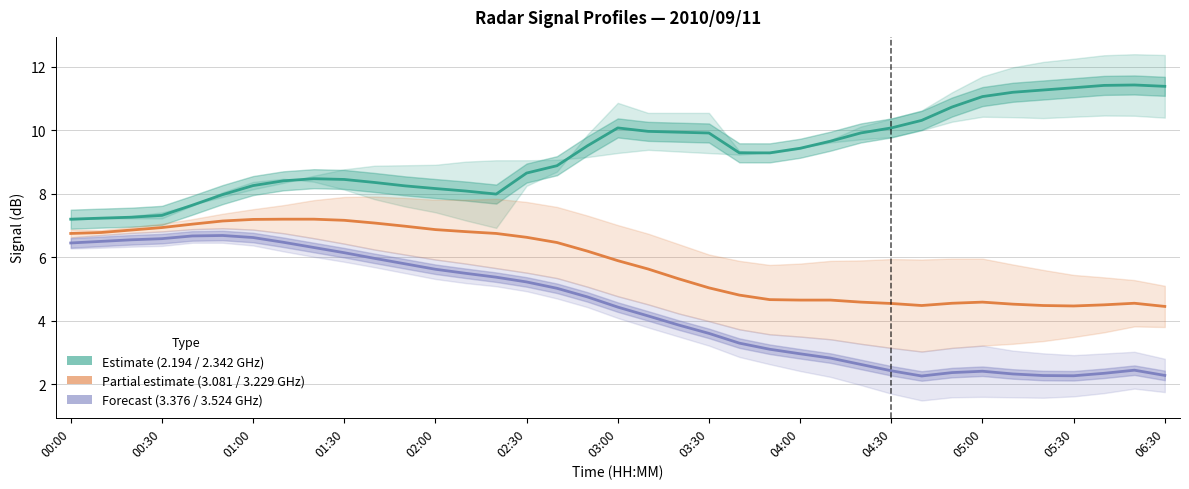

What is the minimum value shown in the chart?

2.3